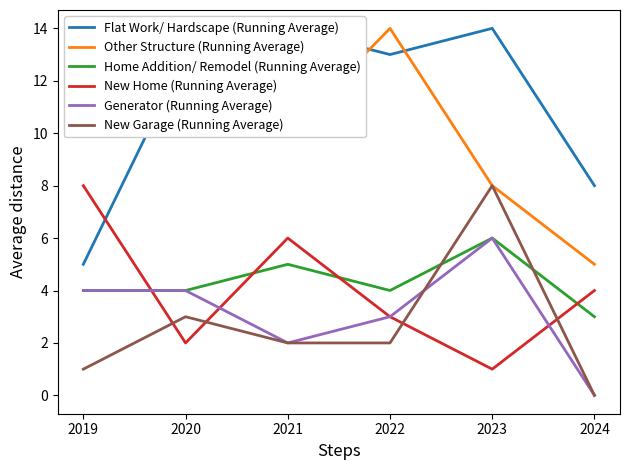

True or false: Flat Work/ Hardscape (Running Average) and New Garage (Running Average) cross at least once.

False